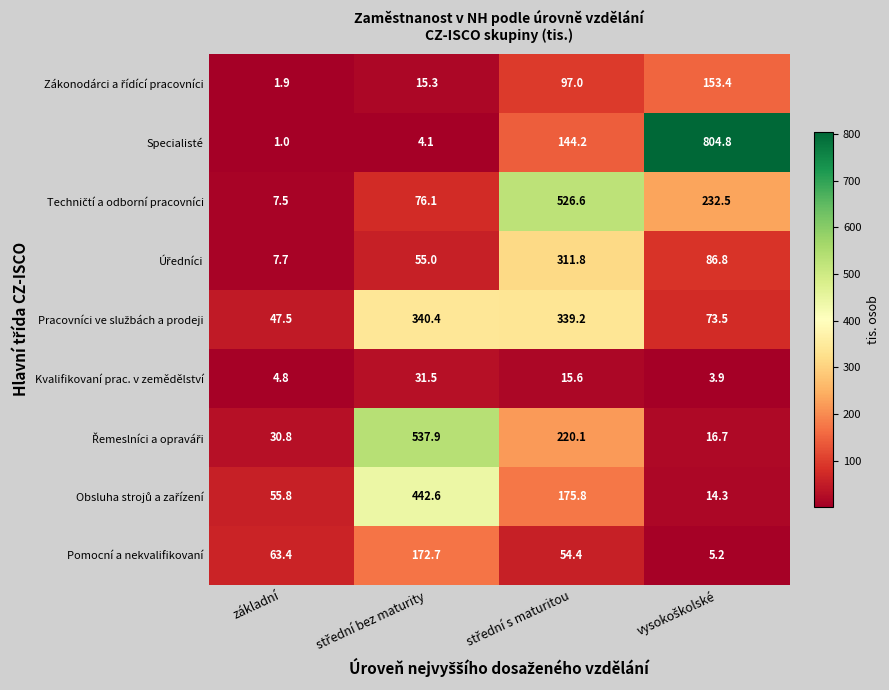

At how many categories does at least one series exceed 329?

3